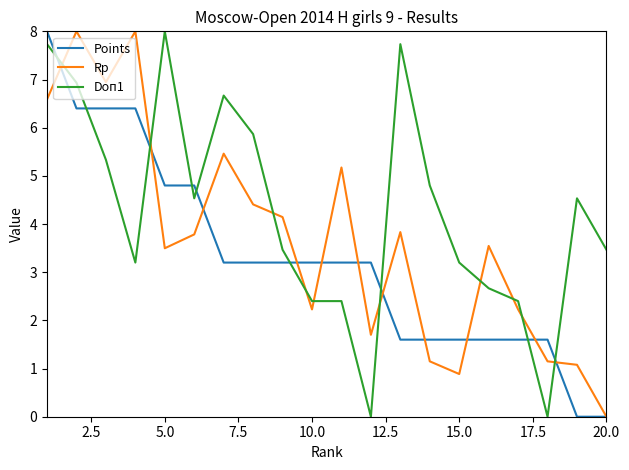

What is the highest value of the Rp series?

8.0